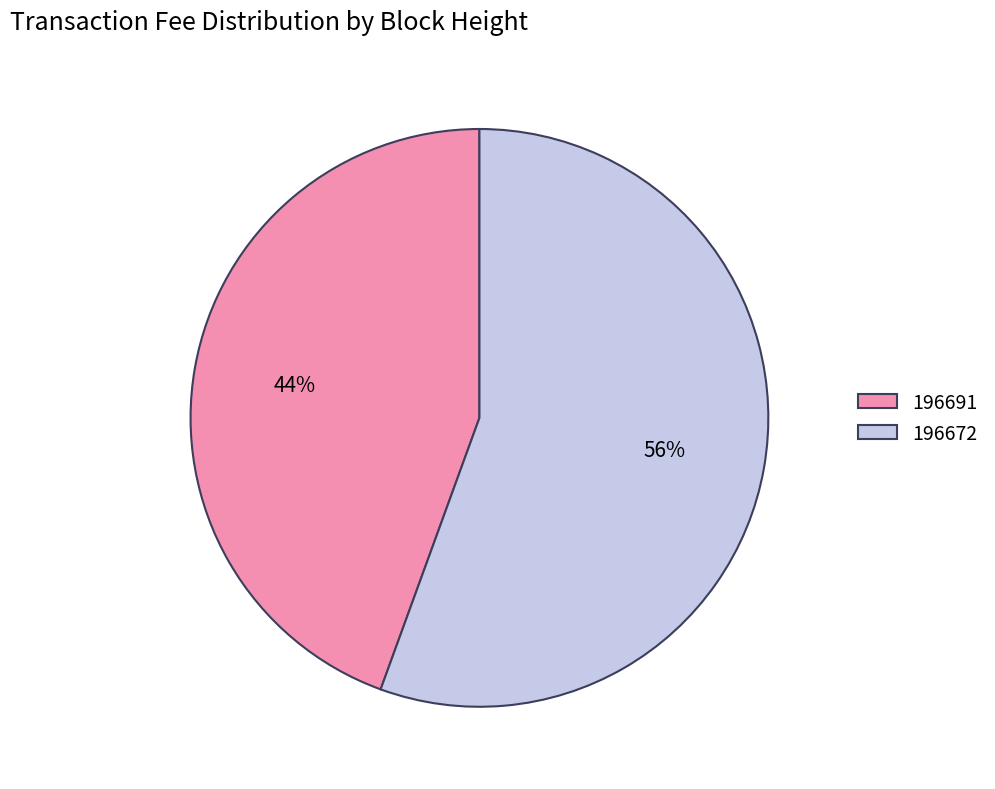

Between 196691 and 196672, which is larger?

196672